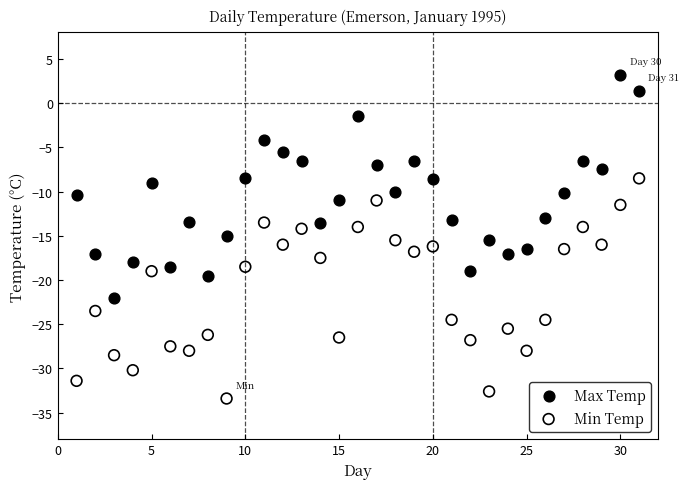

What are all the series names shown in the legend?

Max Temp, Min Temp